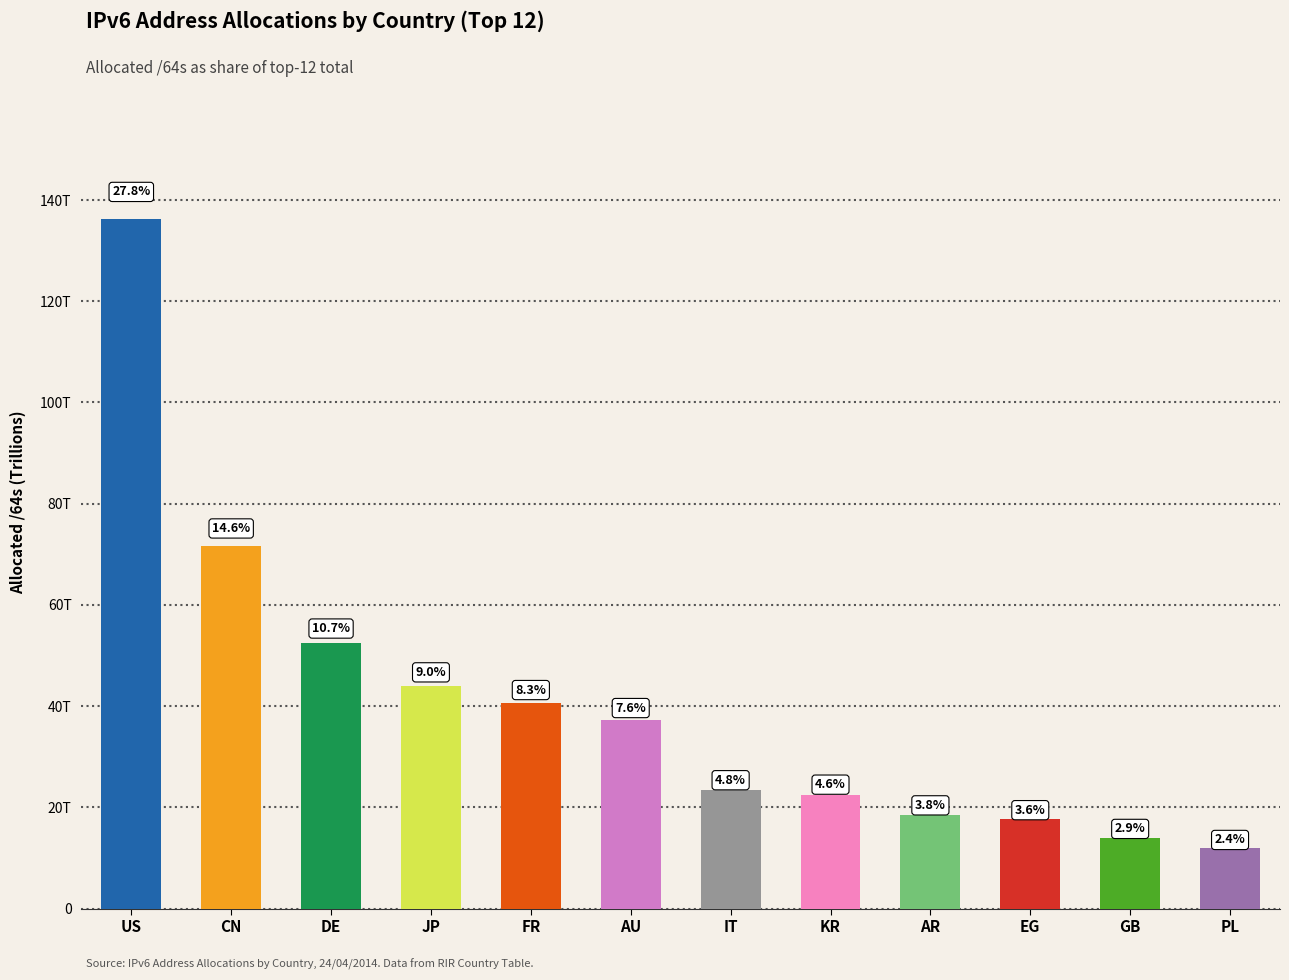

What is the sum of the values at KR and GB?

36563064651777